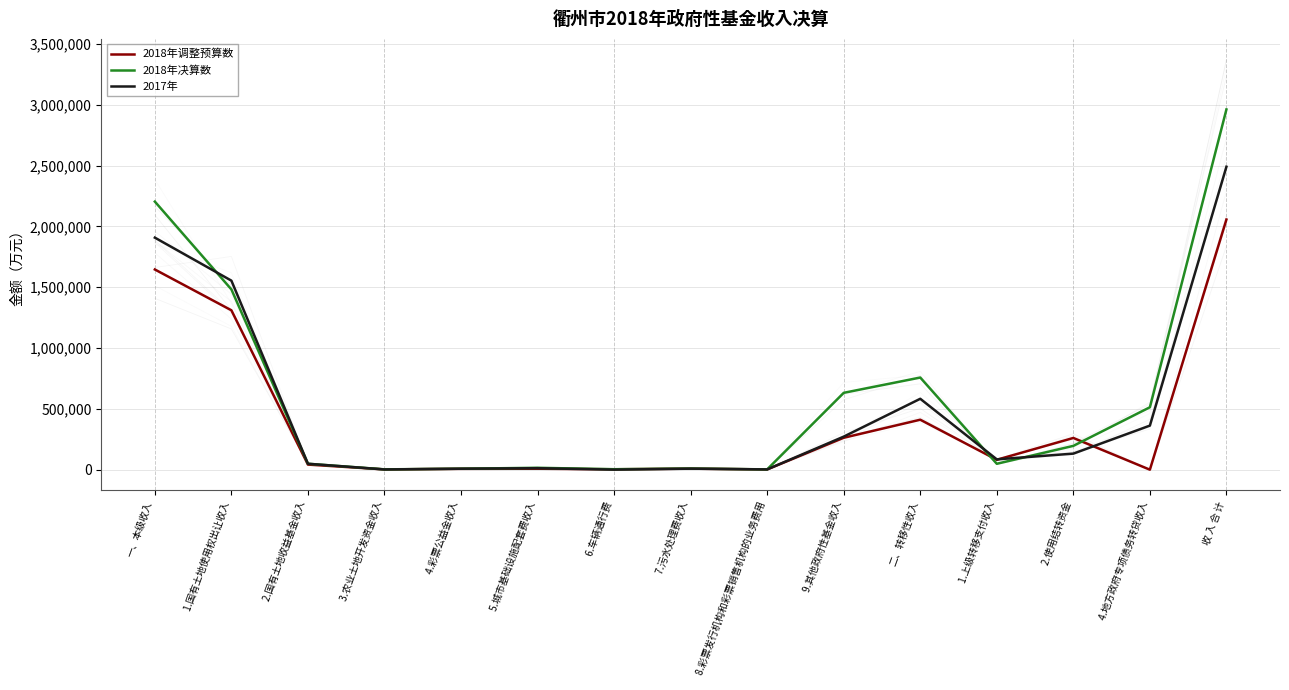

Reading right to left, what are all the values shown in this chart?

2018年调整预算数: 收 入 合 计=2056744.1	  4.地方政府专项债务转贷收入=0.0	  2.使用结转资金=260831.0	  1.上级转移支付收入=81504.0	二、转移性收入=410805.0	  9.其他政府性基金收入=262422.0	  8.彩票发行机构和彩票销售机构的业务费用=2150.0	  7.污水处理费收入=8410.0	  6.车辆通行费=3400.0	  5.城市基础设施配套费收入=7897.0	  4.彩票公益金收入=7067.0	  3.农业土地开发资金收入=2260.3	  2.国有土地收益基金收入=41838.8	  1.国有土地使用权出让收入=1310494.0	一、本级收入=1645939.1
2018年决算数: 收 入 合 计=2961766.0	  4.地方政府专项债务转贷收入=513200.0	  2.使用结转资金=195798.0	  1.上级转移支付收入=48573.0	二、转移性收入=757571.0	  9.其他政府性基金收入=631854.0	  8.彩票发行机构和彩票销售机构的业务费用=2485.0	  7.污水处理费收入=9271.0	  6.车辆通行费=3756.0	  5.城市基础设施配套费收入=15530.0	  4.彩票公益金收入=7872.0	  3.农业土地开发资金收入=2674.0	  2.国有土地收益基金收入=48654.0	  1.国有土地使用权出让收入=1482099.0	一、本级收入=2204195.0
2017年: 收 入 合 计=2490655.0	  4.地方政府专项债务转贷收入=362337.0	  2.使用结转资金=132047.0	  1.上级转移支付收入=84847.0	二、转移性收入=582934.0	  9.其他政府性基金收入=271812.0	  8.彩票发行机构和彩票销售机构的业务费用=2275.0	  7.污水处理费收入=8285.0	  6.车辆通行费=430.0	  5.城市基础设施配套费收入=12200.0	  4.彩票公益金收入=7935.0	  3.农业土地开发资金收入=1897.0	  2.国有土地收益基金收入=48679.0	  1.国有土地使用权出让收入=1554208.0	一、本级收入=1907721.0